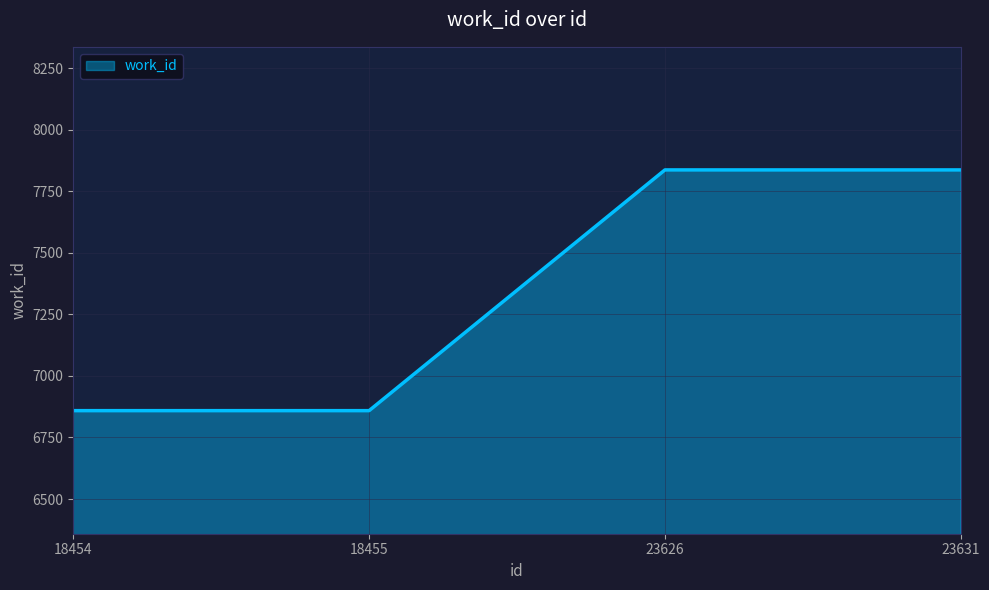

What is the maximum value shown in the chart?

7837